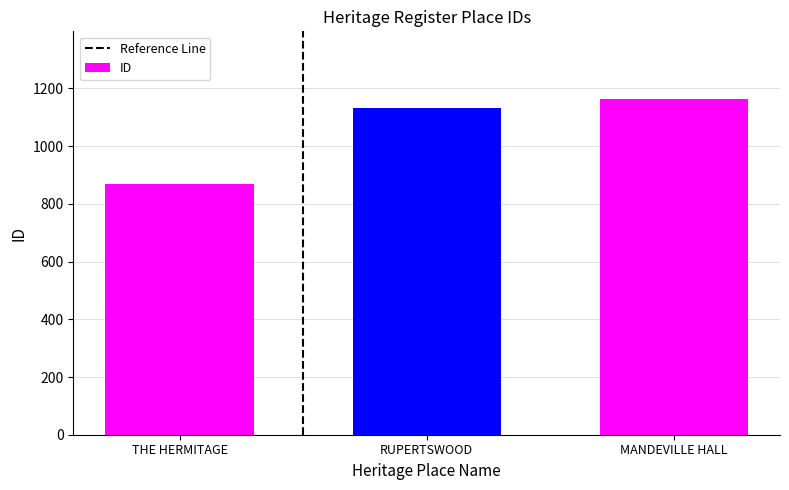

Are the bars grouped side by side (vs. stacked)?

No